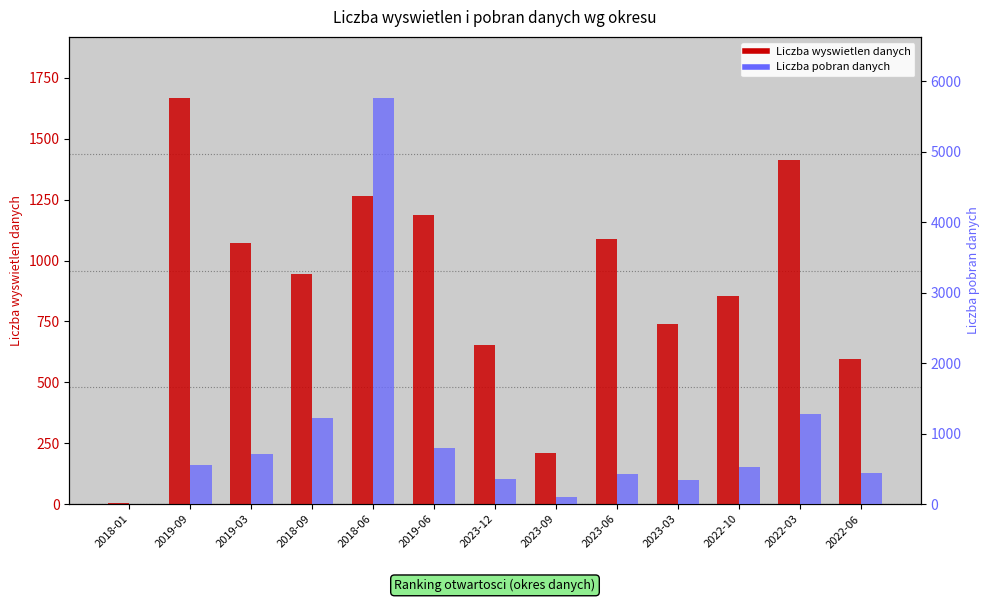

The value of Liczba wyswietlen danych at 2023-06 is 1089. True or false?

True